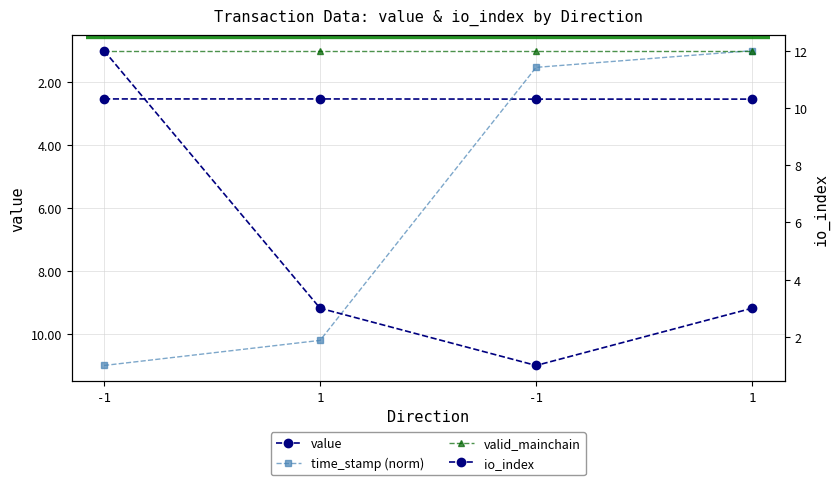

Which category has the highest value in the io_index series?

-1